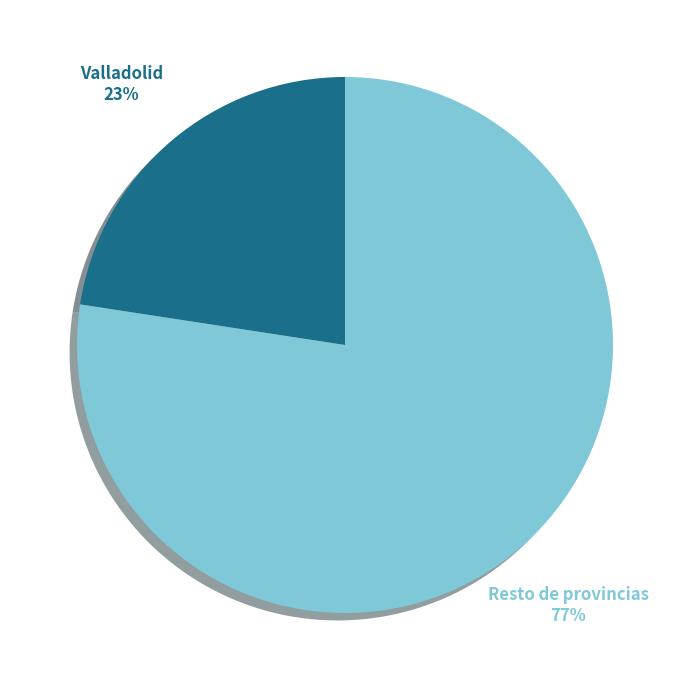

To the nearest percent, what percentage of the pie is Valladolid?

23%